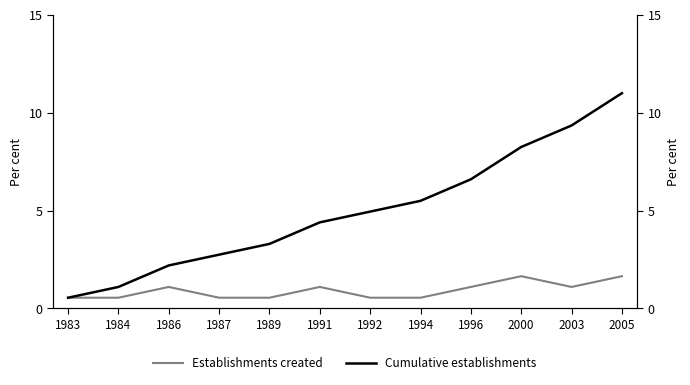

What is the total value across all series at 1984?

1.7